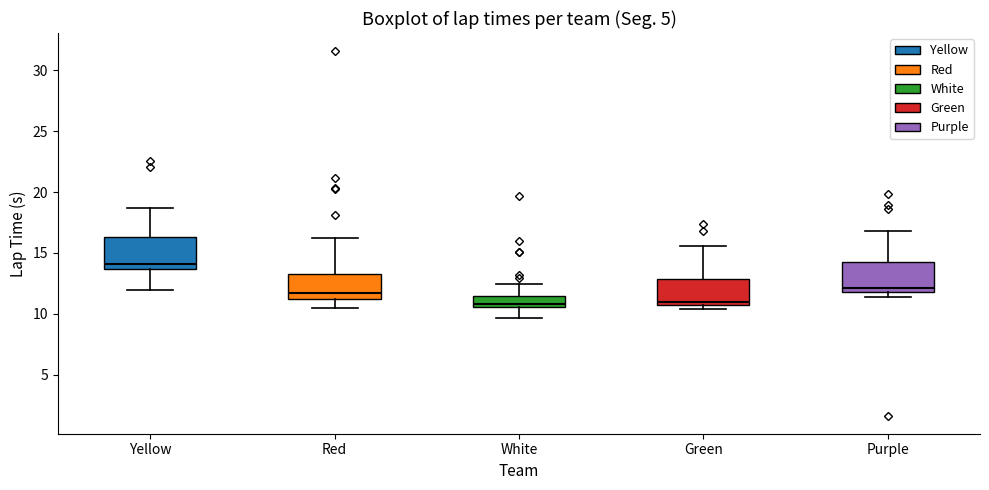

Reading left to right, transcribe this box plot: for each box, give where its median line is, the range the box spans, and where its two whiskers end, as read against the y-axis. The values are not printed on the chart, so give them approximately, as read against the axis.

Yellow: median 14.0, box 13.5 to 16.5, whiskers 12.0 to 18.5
Red: median 11.5, box 11.0 to 13.5, whiskers 10.5 to 16.0
White: median 11.0, box 10.5 to 11.5, whiskers 9.5 to 12.5
Green: median 11.0 (just above the box's lower edge), box 11.0 to 13.0, whiskers 10.5 to 15.5
Purple: median 12.0 (just above the box's lower edge), box 12.0 to 14.5, whiskers 11.5 to 17.0